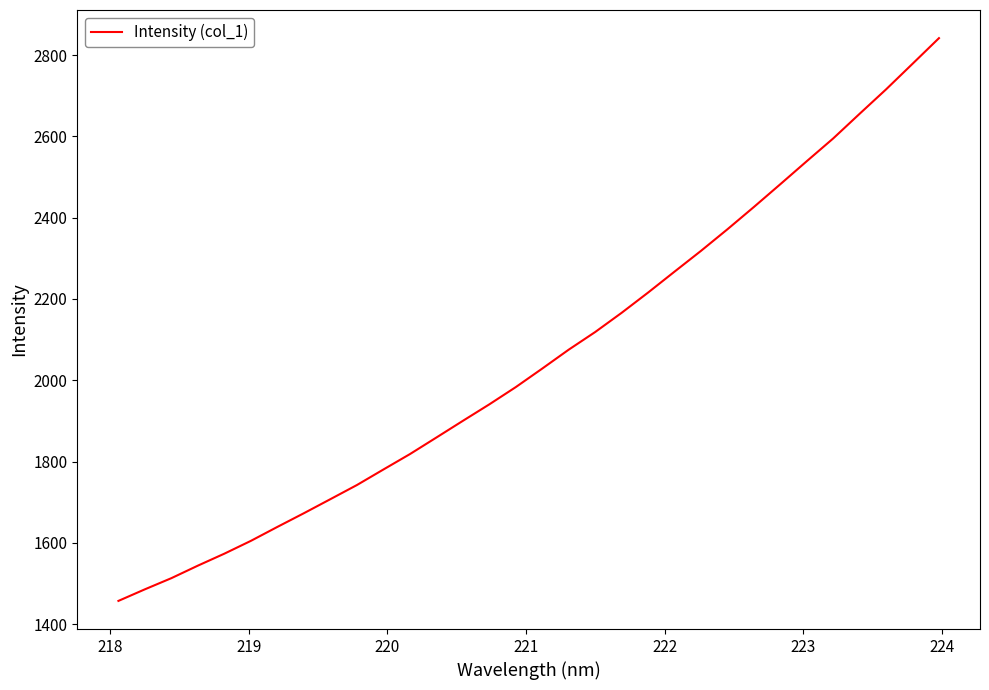

How many distinct data groups are displayed?

1